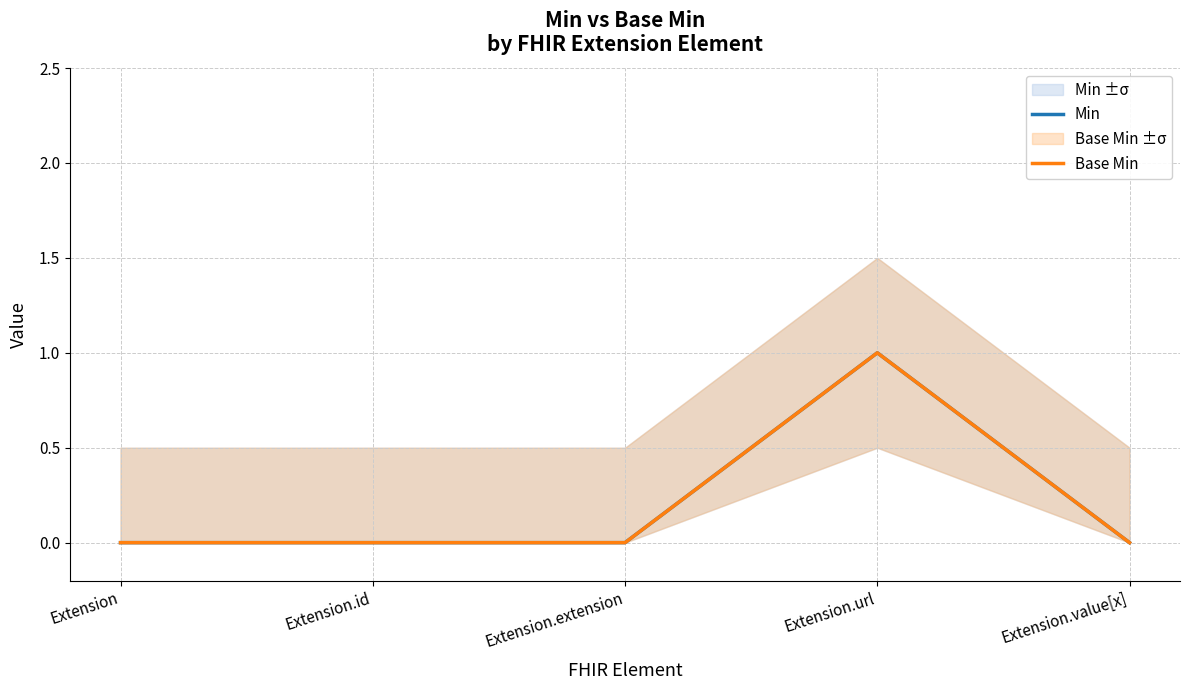

True or false: Min and Base Min cross at least once.

False